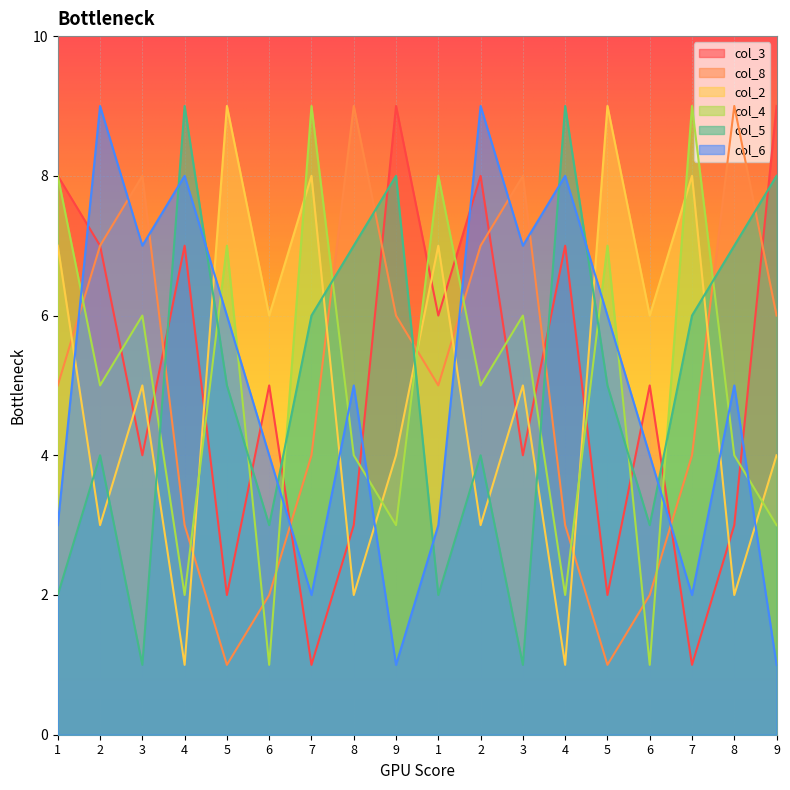

Rank the categories by col_6 value from highest to lowest.

2, 2, 4, 4, 3, 3, 5, 5, 8, 8, 6, 6, 1, 1, 7, 7, 9, 9